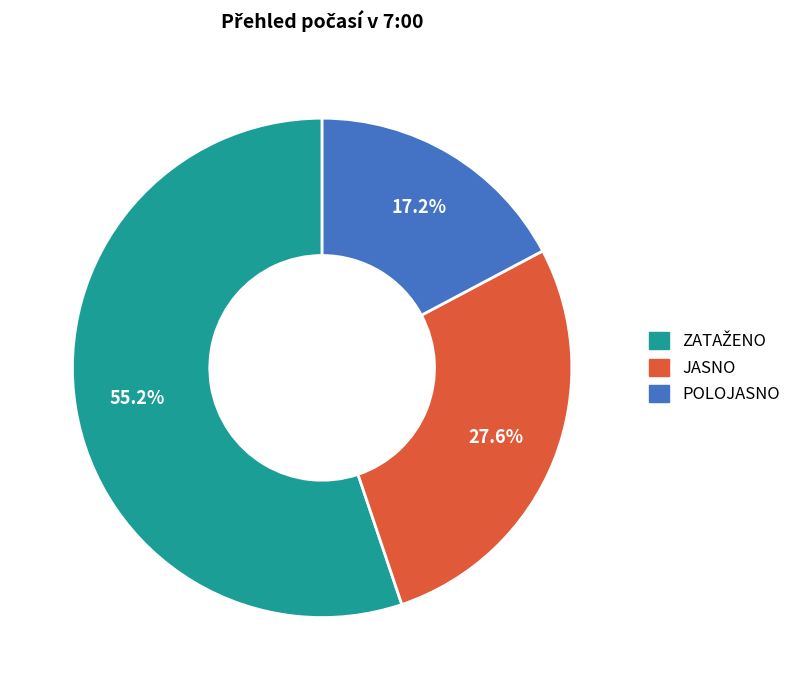

True or false: JASNO accounts for 16% of the total.

False